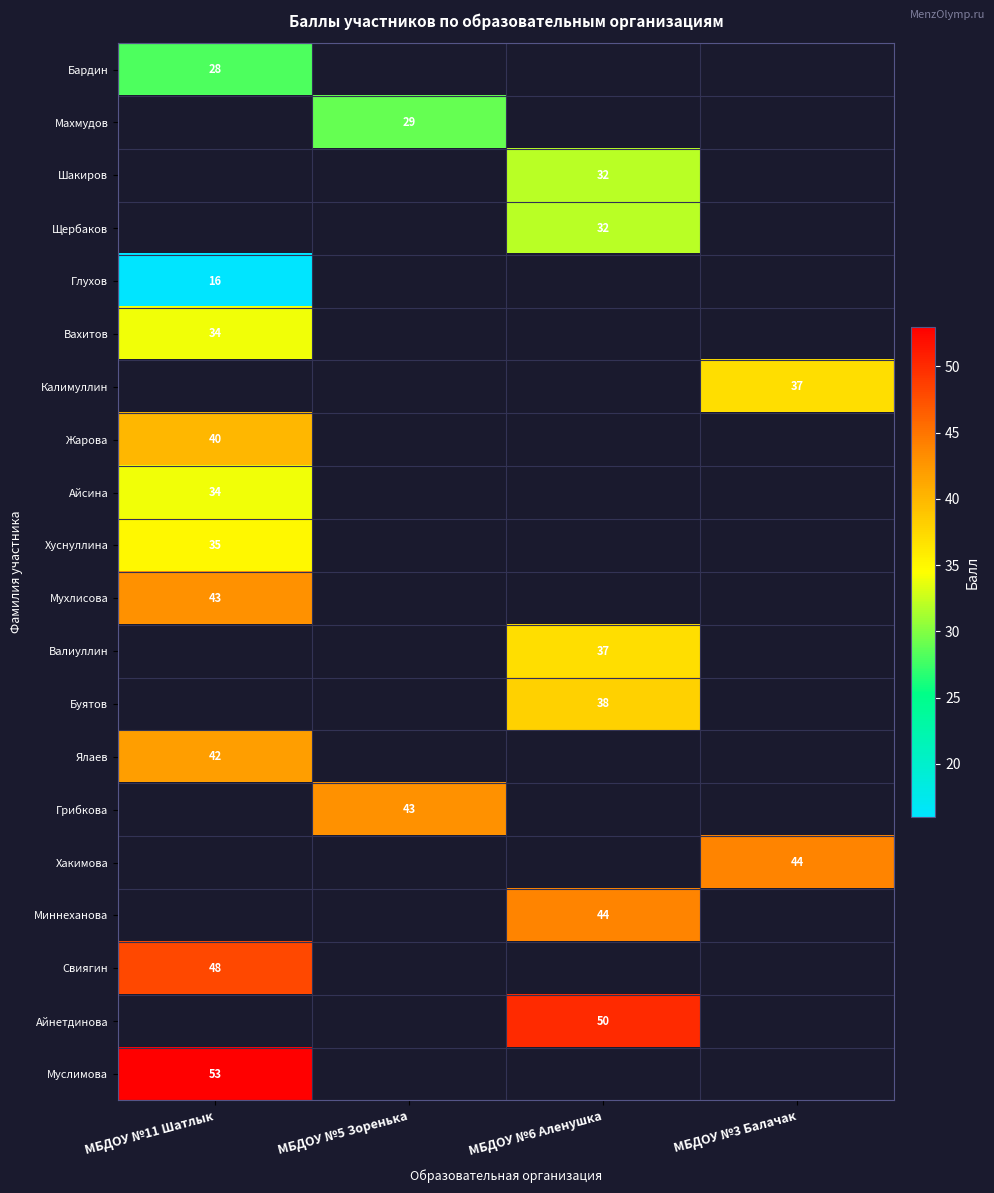

Is it true that Щербаков equals 43 at МБДОУ №6 Аленушка?

False